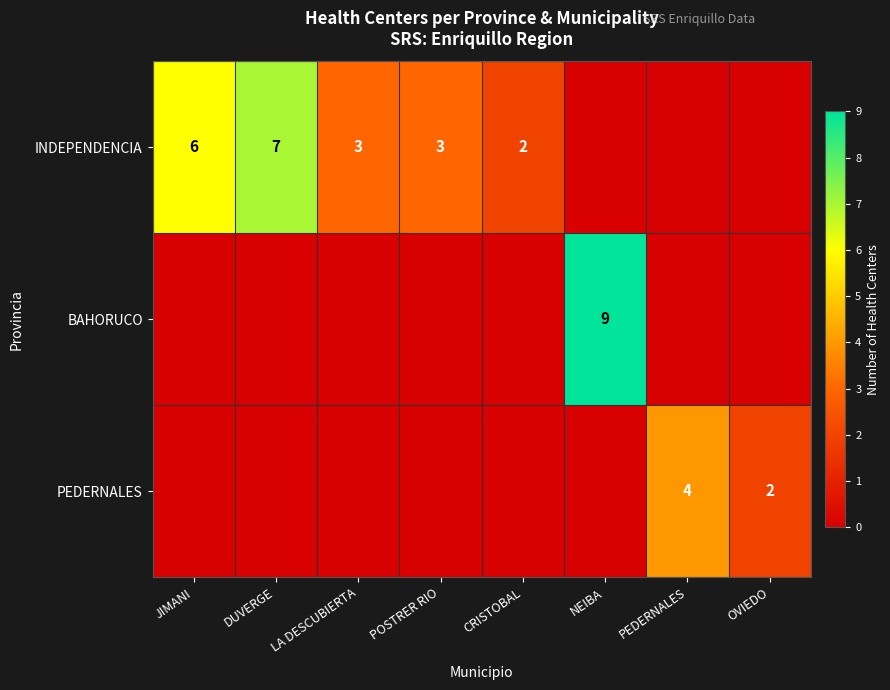

Which has a higher value, CRISTOBAL or POSTRER RIO?

POSTRER RIO